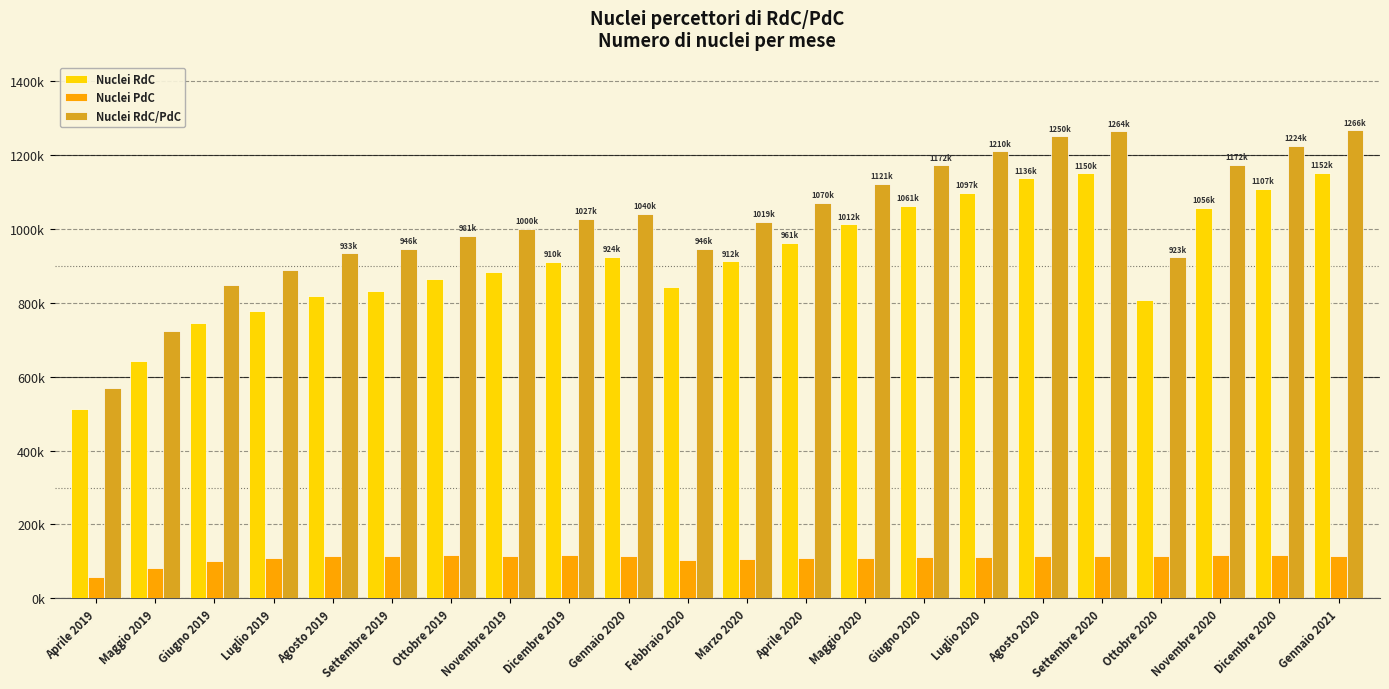

What is the maximum value shown in the chart?

1266926